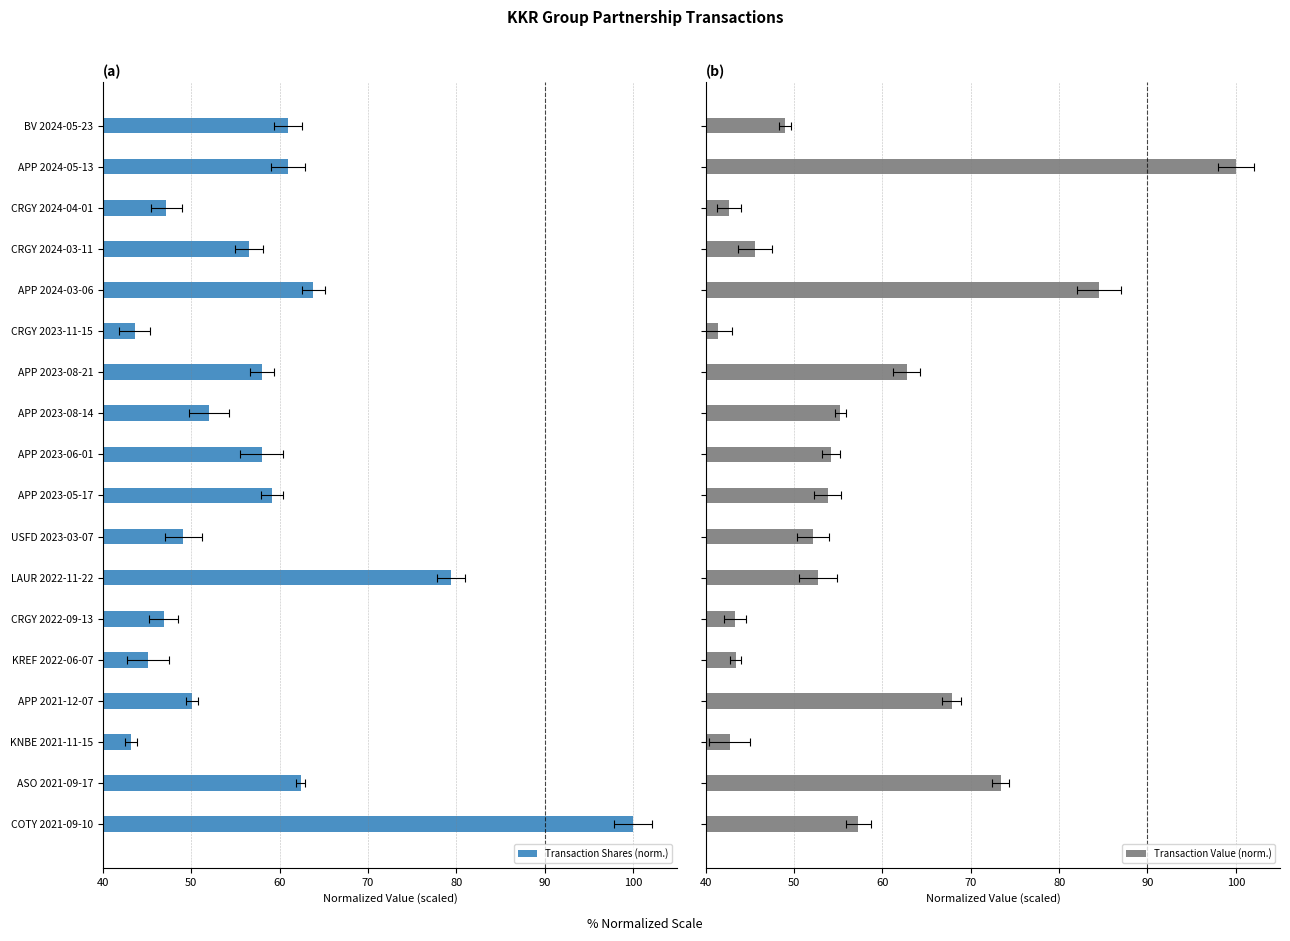

At 12, list the series in order from largest to smallest.

Transaction Shares (norm.), Transaction Value (norm.)